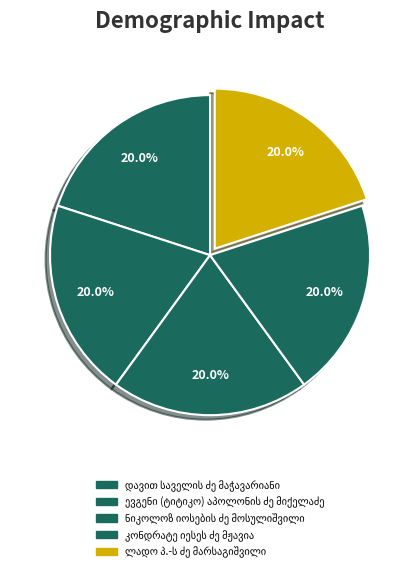

Approximately how many times larger is the value at კონდრატე იესეს ძე მჟავია compared to დავით საველის ძე მაჭავარიანი?

1.0